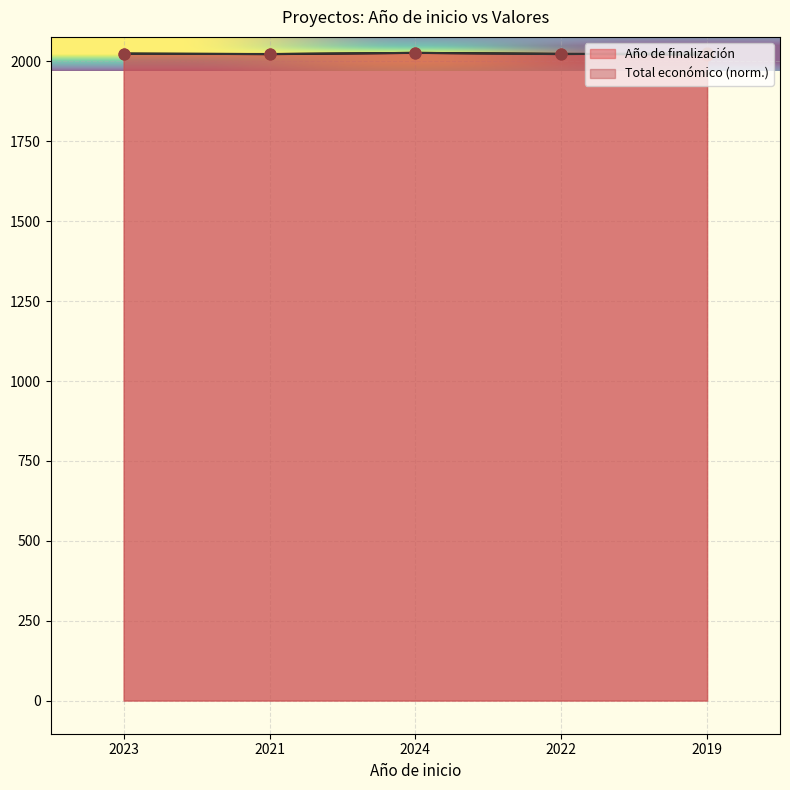

Which series reaches the minimum Y coordinate?

Año de finalización